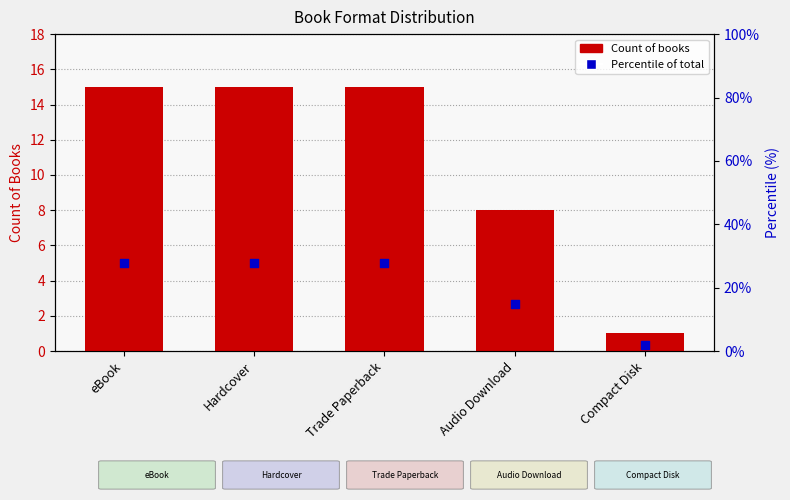

Which series has the largest Y range (max minus min)?

Percentile of total